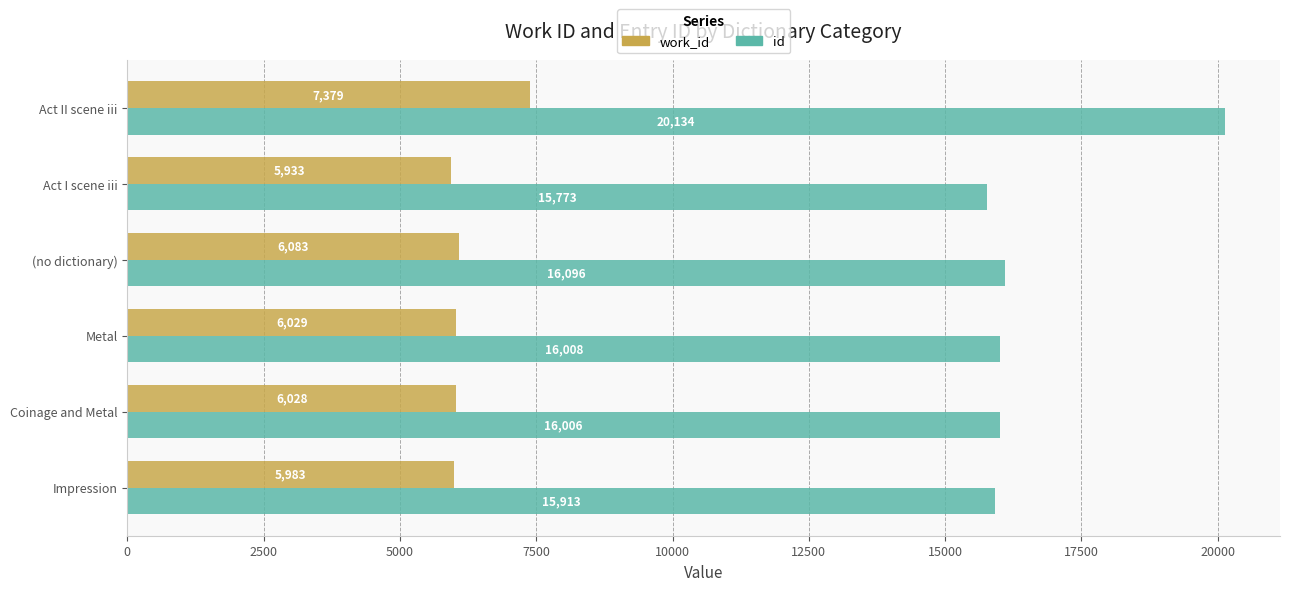

The value of id at Act II scene iii is 20134. True or false?

True